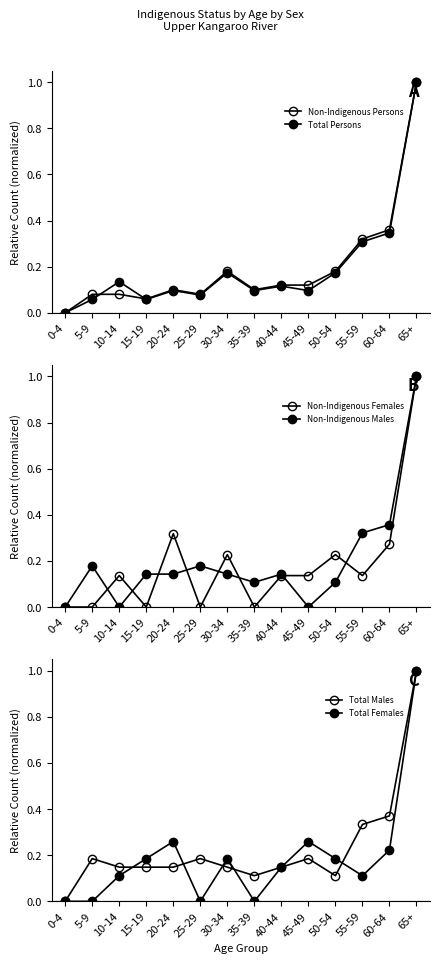

At 55-59, list the series in order from smallest to largest.

Total Females, Non-Indigenous Females, Total Persons, Non-Indigenous Persons, Non-Indigenous Males, Total Males